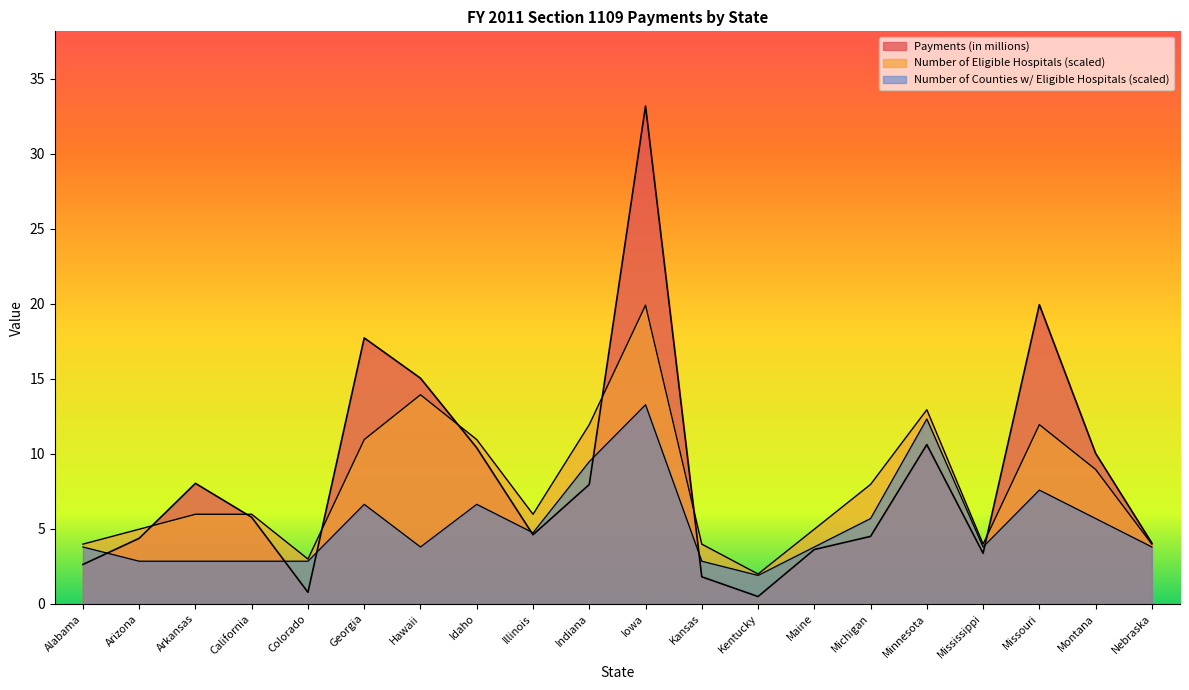

Rank the categories by Number of Counties with Eligible Hospitals value from lowest to highest.

Kentucky, Arizona, Arkansas, California, Colorado, Kansas, Alabama, Hawaii, Maine, Mississippi, Nebraska, Illinois, Michigan, Montana, Georgia, Idaho, Missouri, Indiana, Minnesota, Iowa